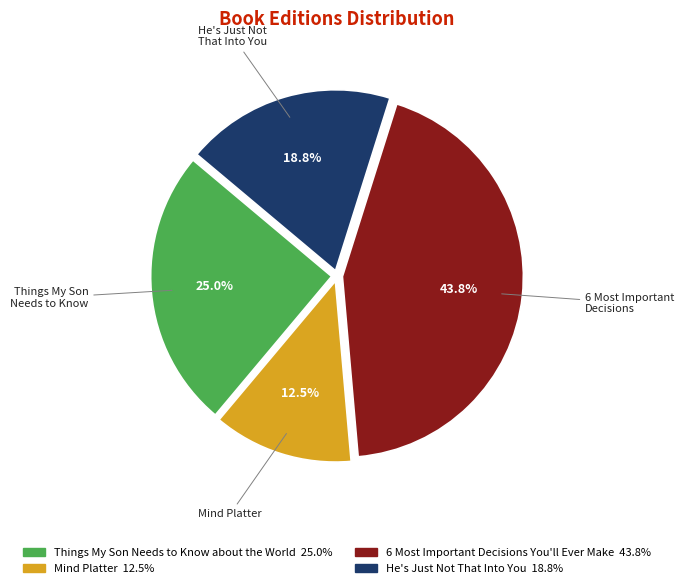

What percentage is the 6 Most Important Decisions You'll Ever Make slice, to the nearest percent?

44%